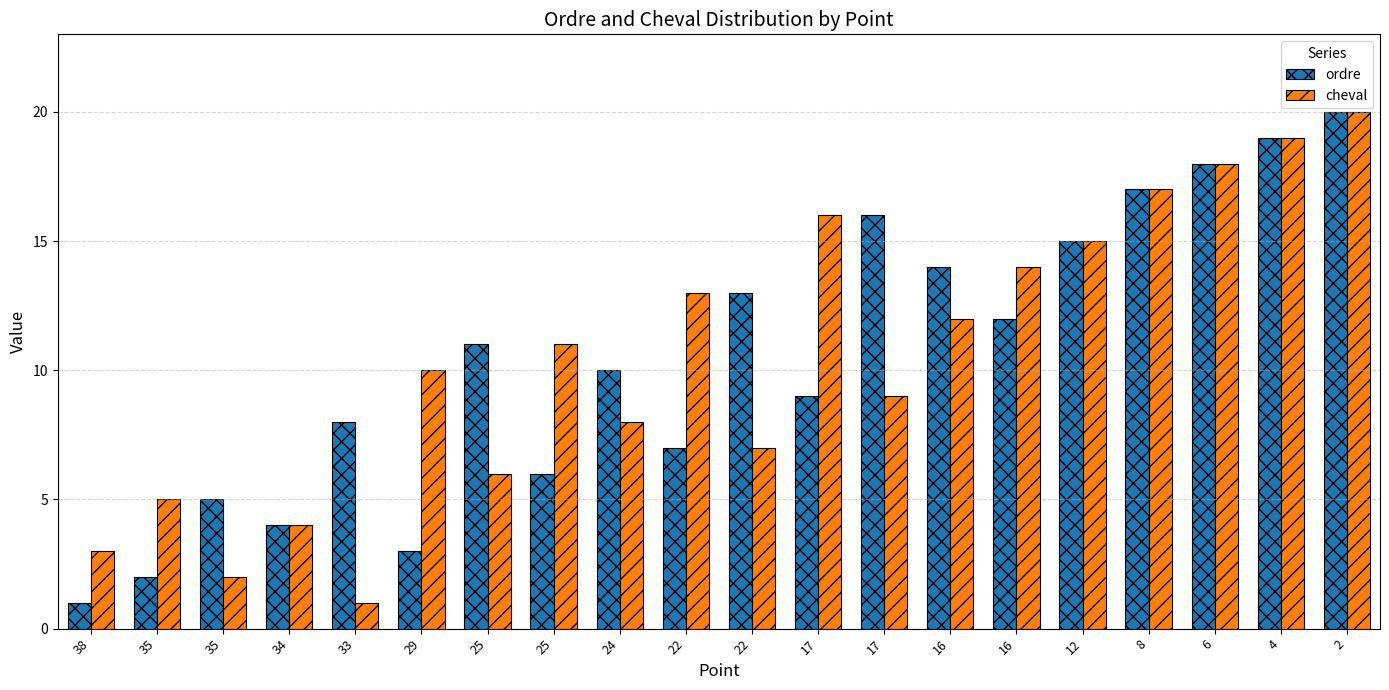

Rank the series at 6 from highest to lowest value.

ordre, cheval